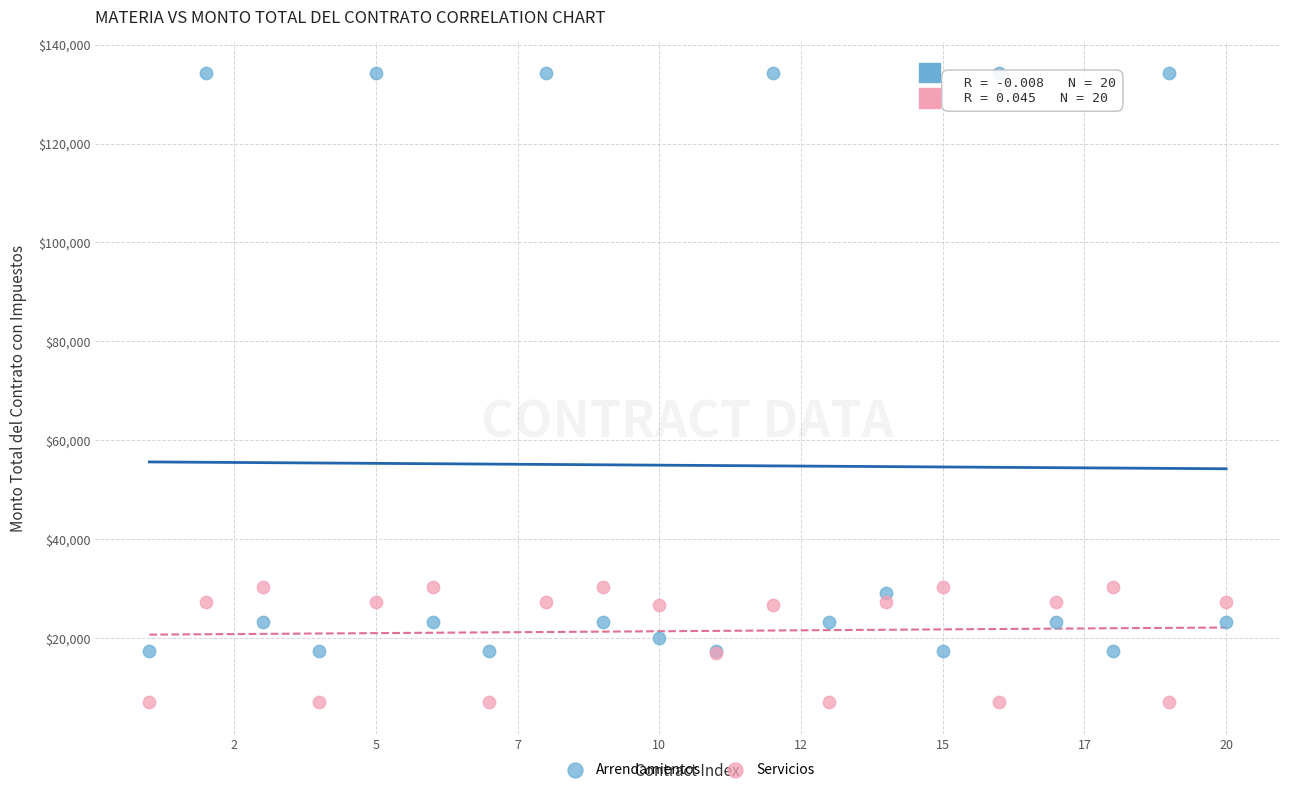

What is the X range (max minus min) for the scatter plot?

19.0